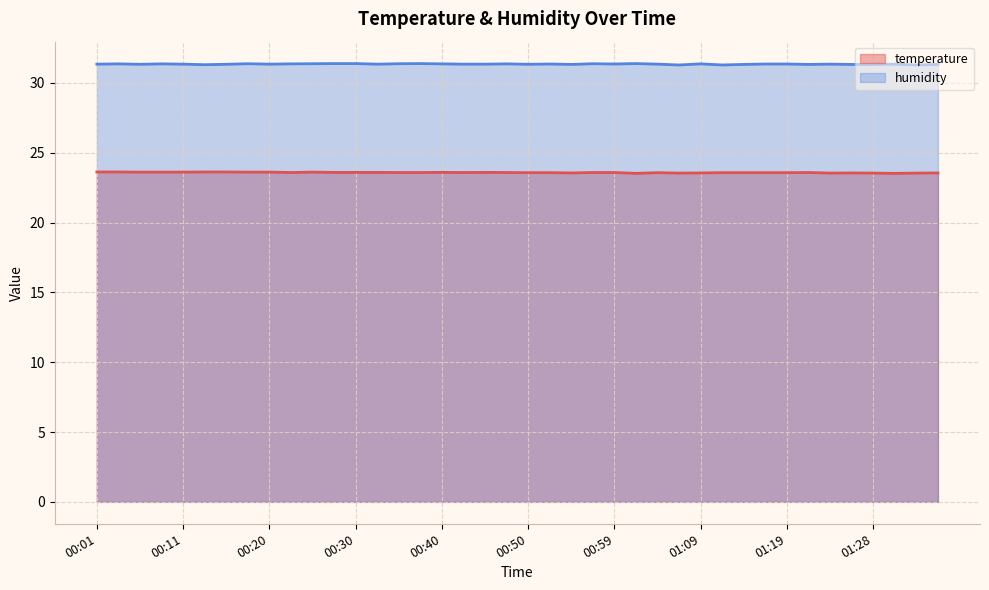

The humidity series shows 31.4 at 01:02. True or false?

True